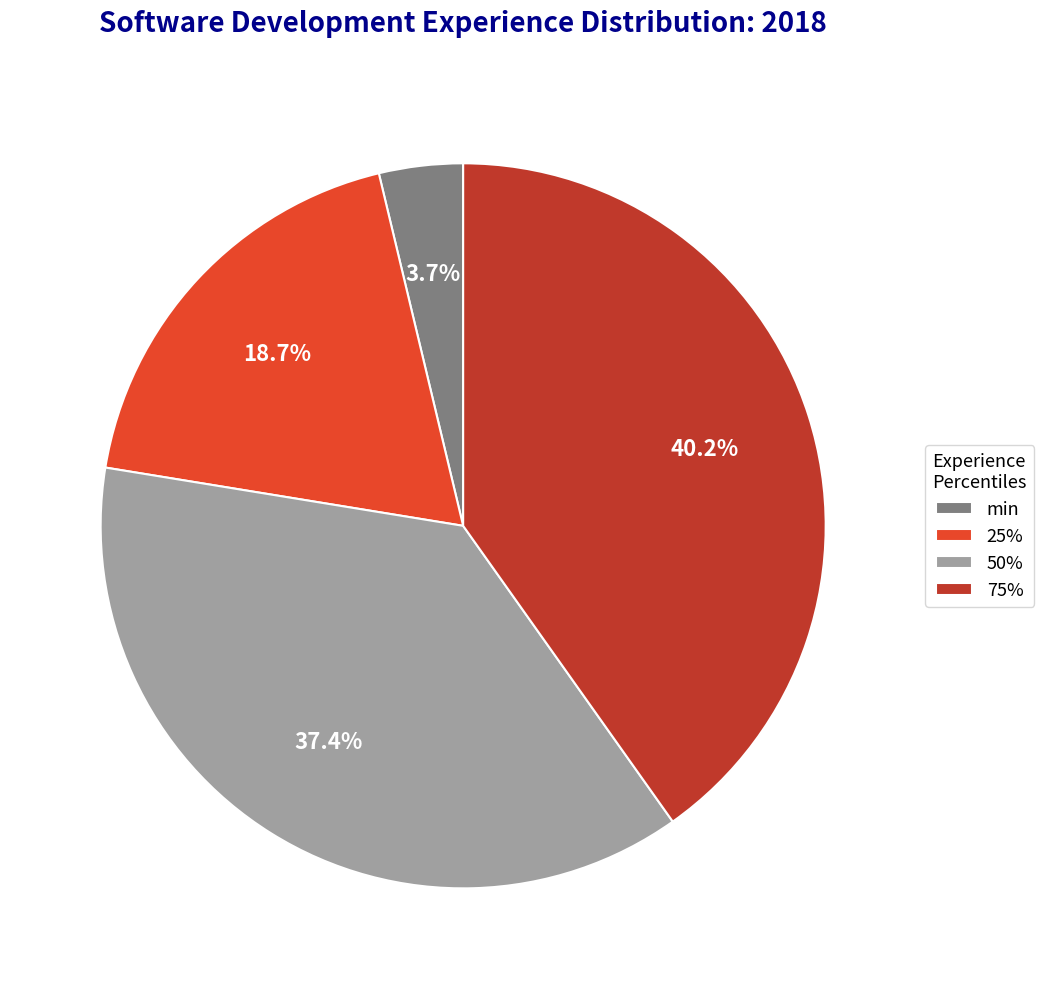

Count the number of slices in the pie.

4